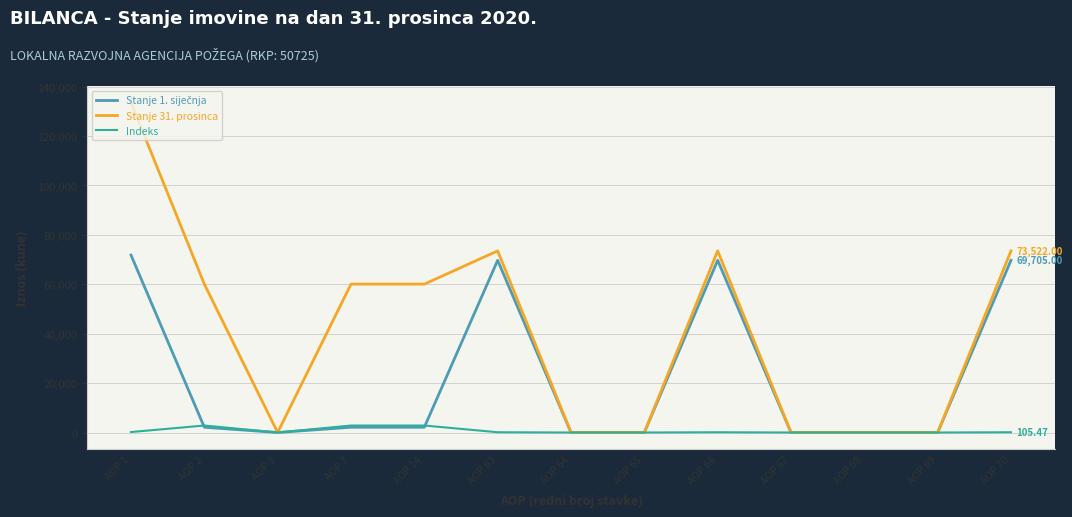

Which series has the widest spread of values?

Stanje 31. prosinca